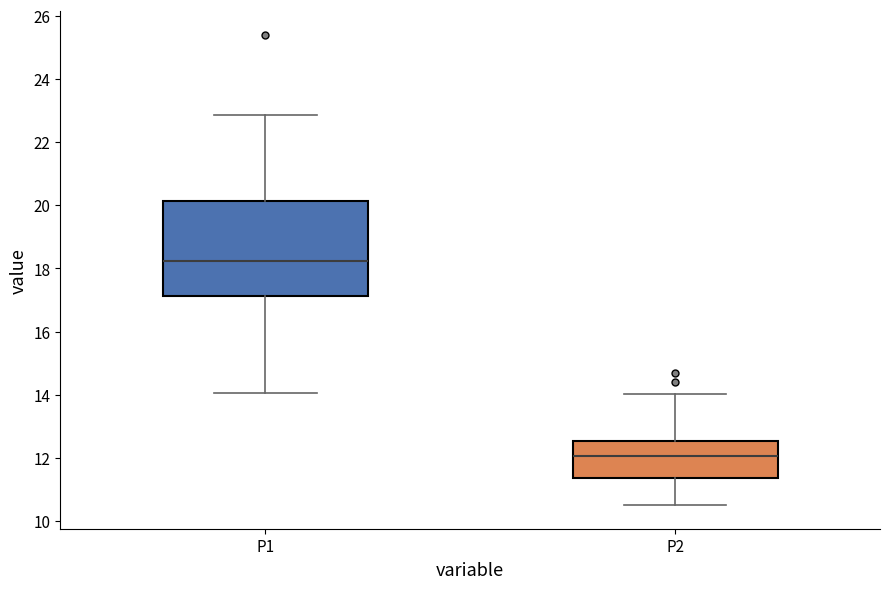

Reading left to right, read every box against the y-axis: the position of its median line, the range the box covers, and the ends of its whiskers. The values are not printed on the chart, so give them approximately, as read against the axis.

P1: median 18.2, box 17.2 to 20.2, whiskers 14.0 to 22.8
P2: median 12.0, box 11.4 to 12.6, whiskers 10.6 to 14.0